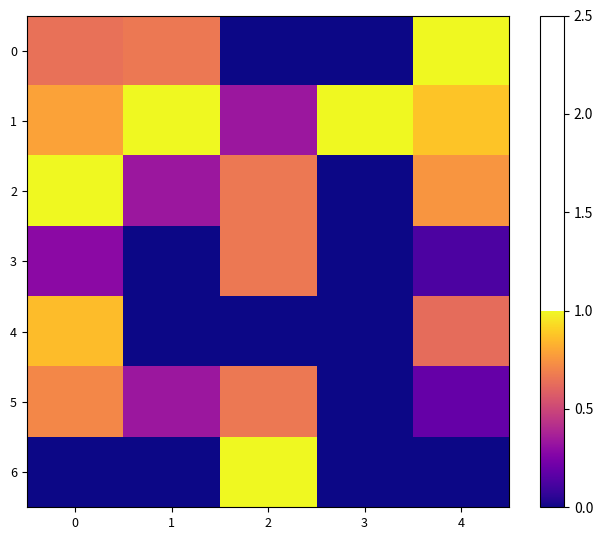

Reading left to right, what are all the values shown in this chart?

0: 0=0.6	1=0.7	2=0.0	3=0.0	4=1.0
1: 0=0.8	1=1.0	2=0.3	3=1.0	4=0.9
2: 0=1.0	1=0.3	2=0.7	3=0.0	4=0.8
3: 0=0.3	1=0.0	2=0.7	3=0.0	4=0.1
4: 0=0.9	1=0.0	2=0.0	3=0.0	4=0.6
5: 0=0.7	1=0.3	2=0.7	3=0.0	4=0.2
6: 0=0.0	1=0.0	2=1.0	3=0.0	4=0.0